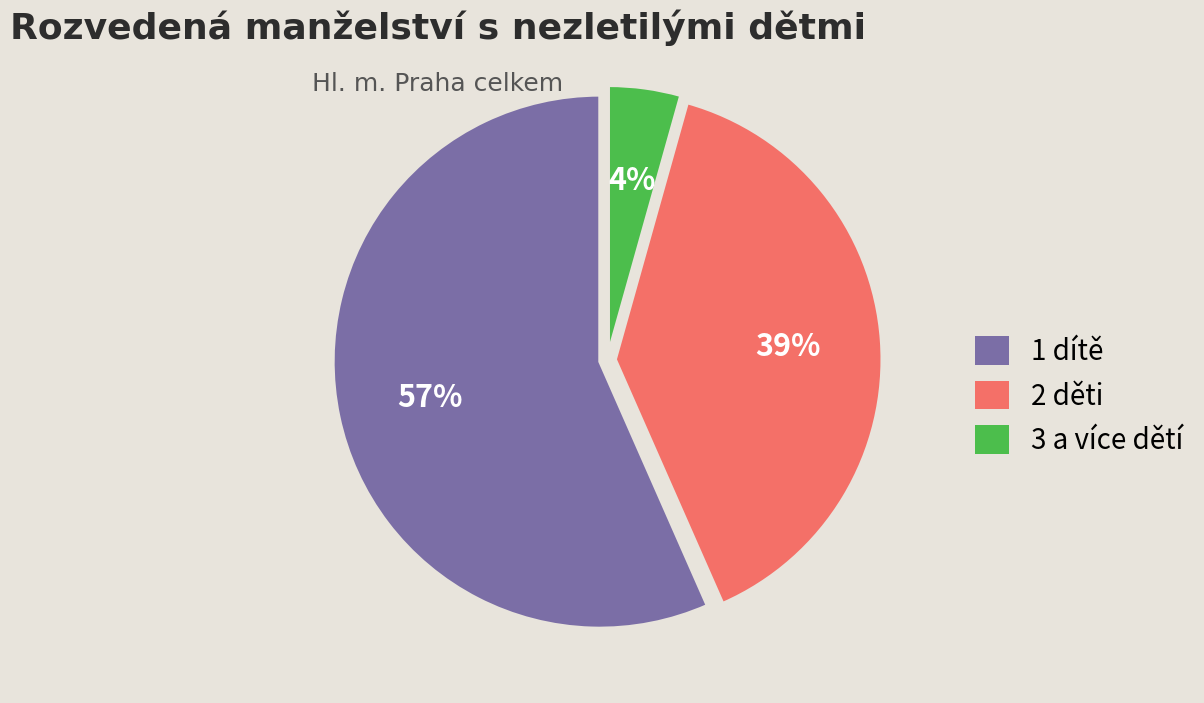

Which has a higher value, 3 a více dětí or 1 dítě?

1 dítě